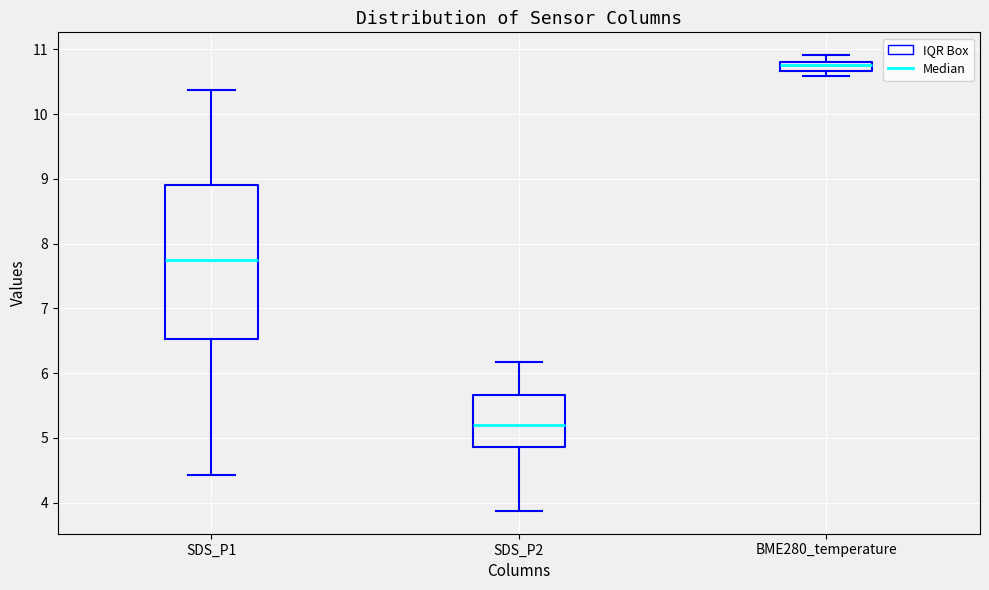

Where is the upper edge of the box for BME280_temperature on the y-axis? The values are not printed on the chart, so give them approximately, as read against the axis.

10.8